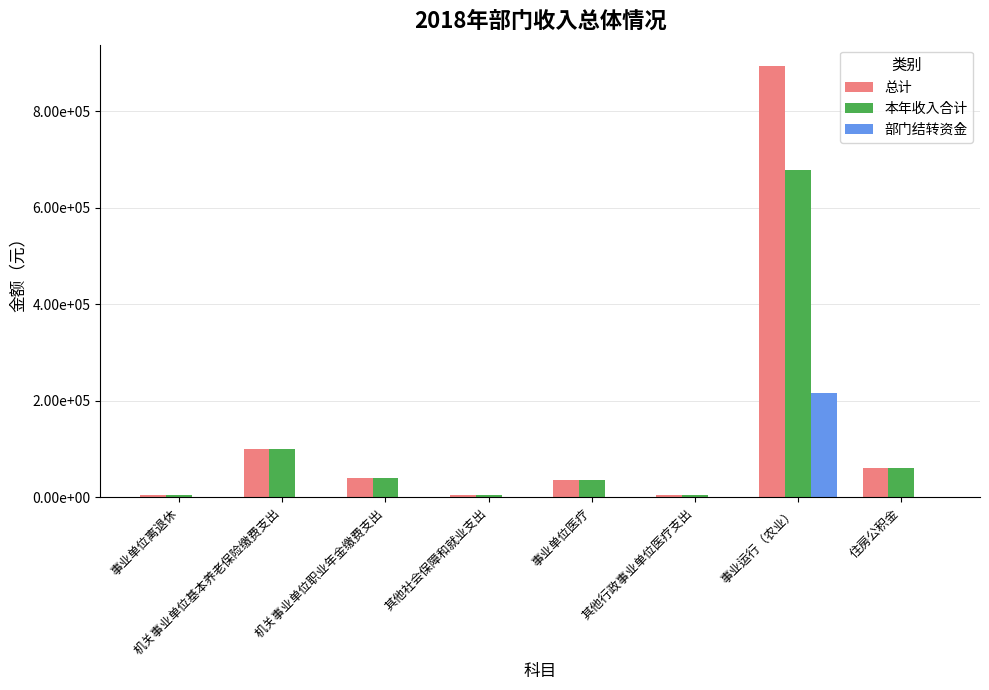

What is the difference between the highest and lowest values at 住房公积金?

59555.5